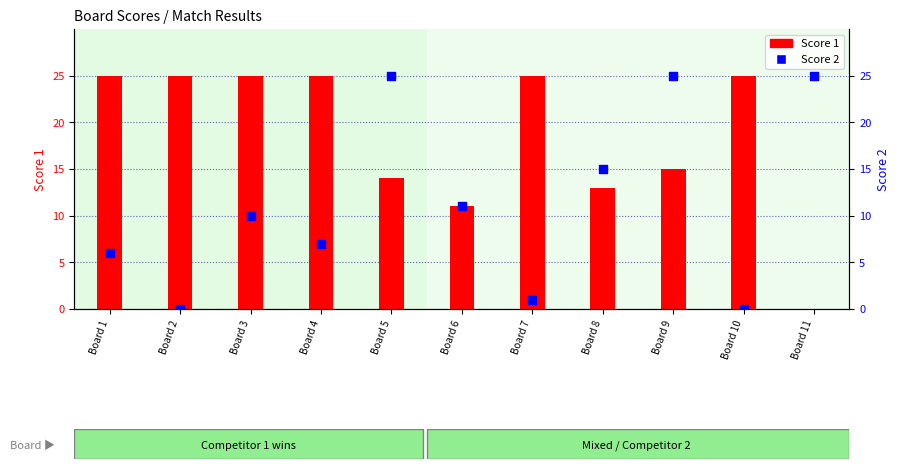

Is the value of Score 1 at Board 10 greater than the value of Score 2 at Board 5?

No